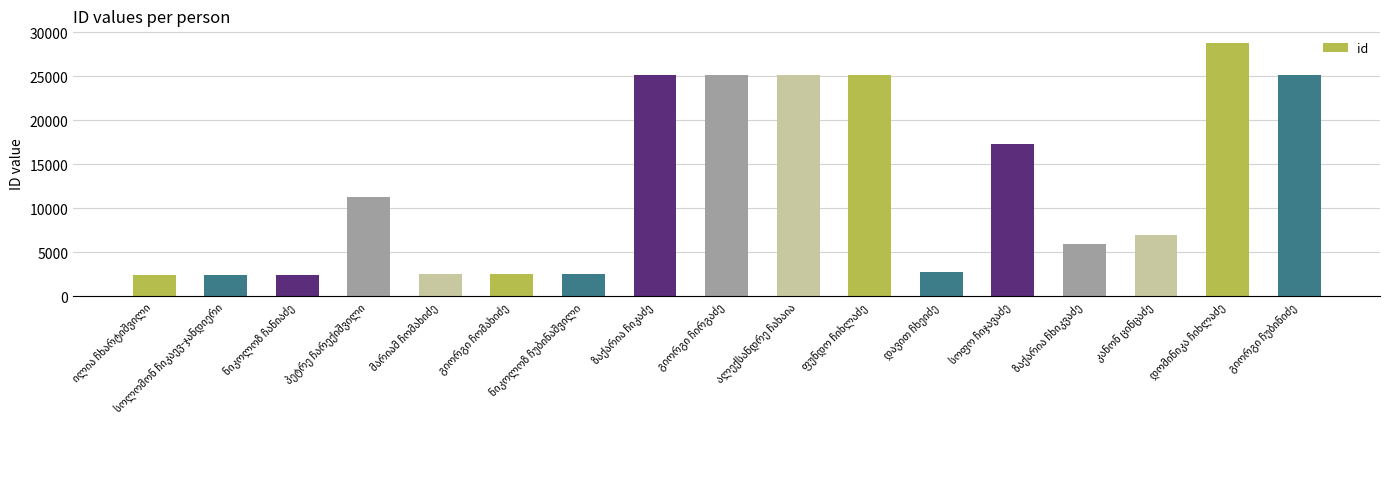

What is the average value?

12590